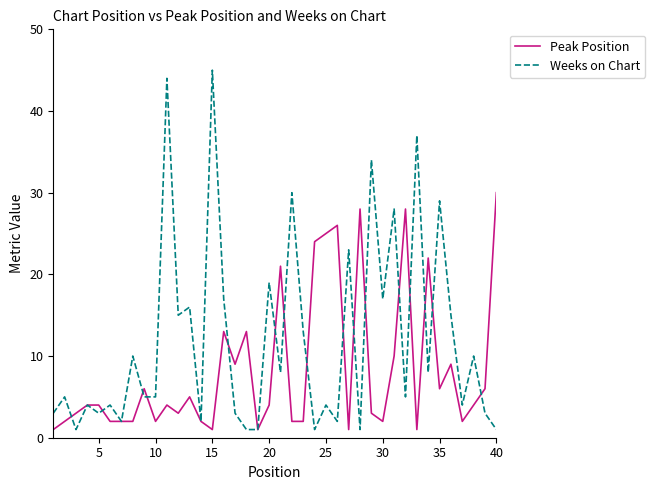

List the series in order of their peak value, lowest first.

Peak Position, Weeks on Chart